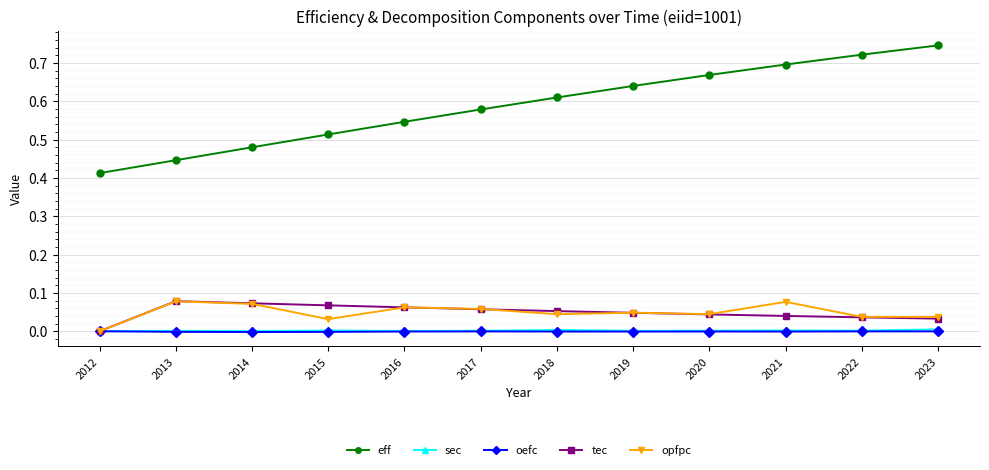

How many data points does each series have?

12